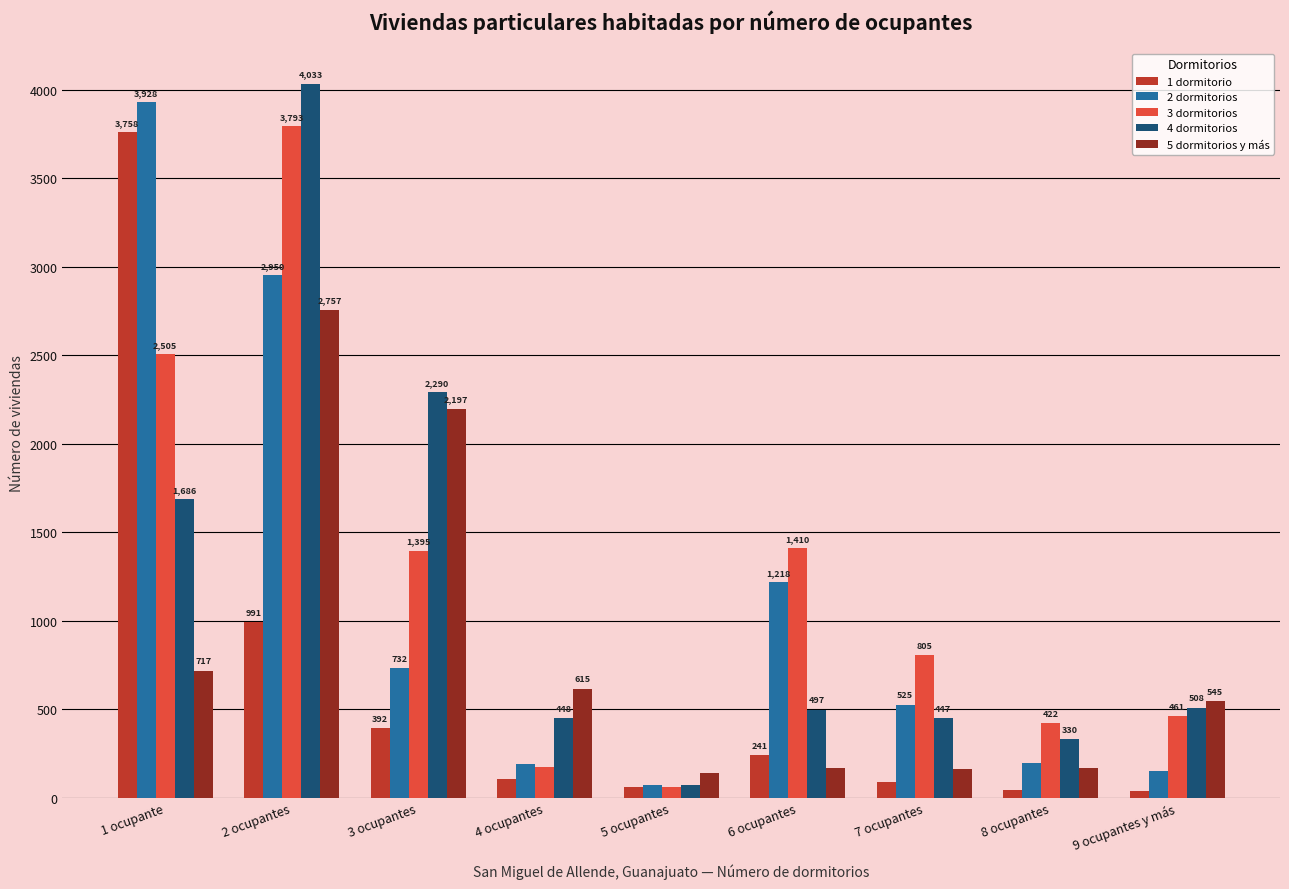

Reading left to right, list all the values displayed in this chart.

1 dormitorio: 3758	991	392	106	61	241	87	45	37
2 dormitorios: 3928	2950	732	191	70	1218	525	197	152
3 dormitorios: 2505	3793	1395	173	58	1410	805	422	461
4 dormitorios: 1686	4033	2290	448	71	497	447	330	508
5 dormitorios y más: 717	2757	2197	615	139	165	160	164	545